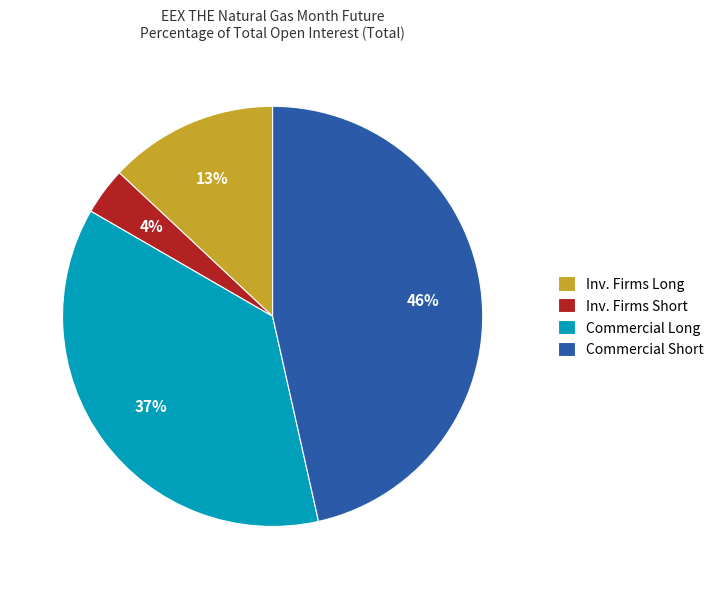

Approximately how many times larger is the value at Commercial Long compared to Inv. Firms Long?

2.8